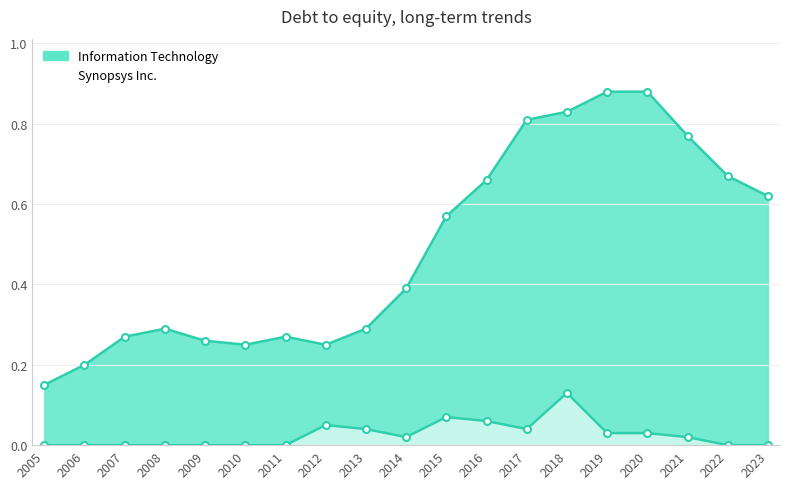

True or false: Synopsys Inc. has a value of 0.0 at 2013.

True